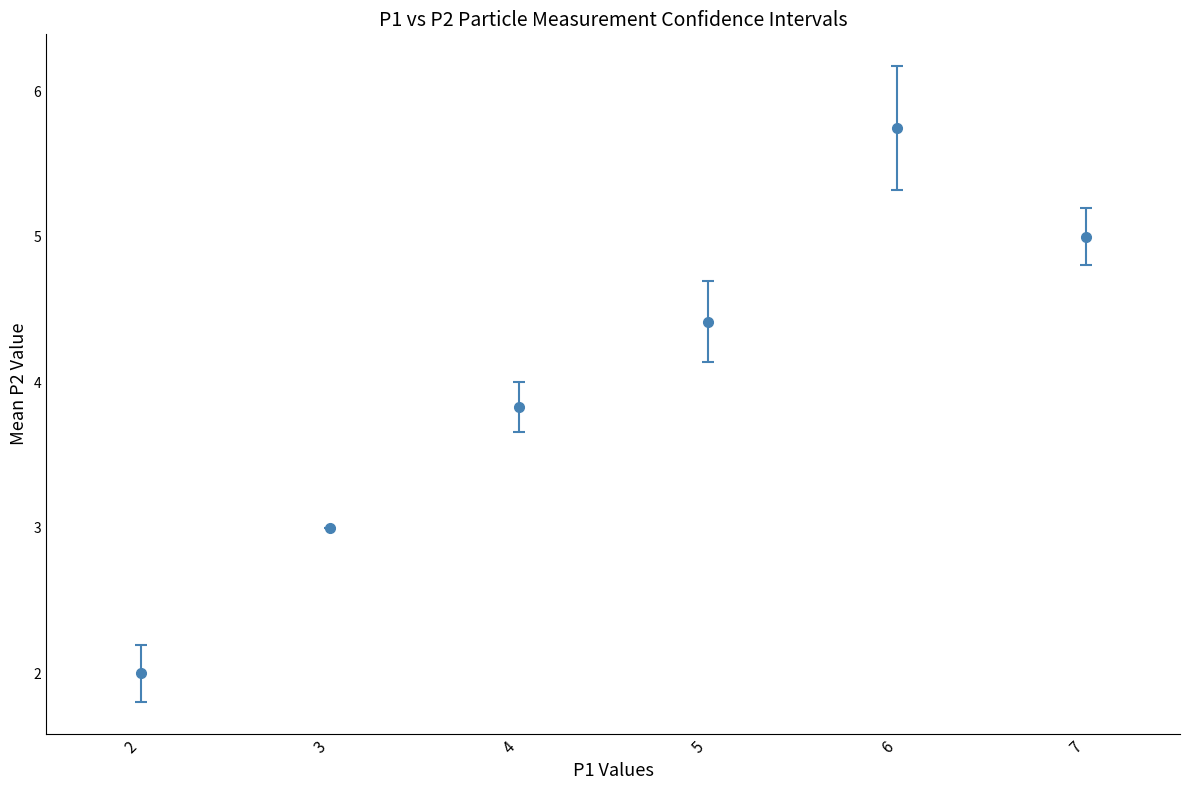

True or false: the data has more than 1 interior local peaks.

False